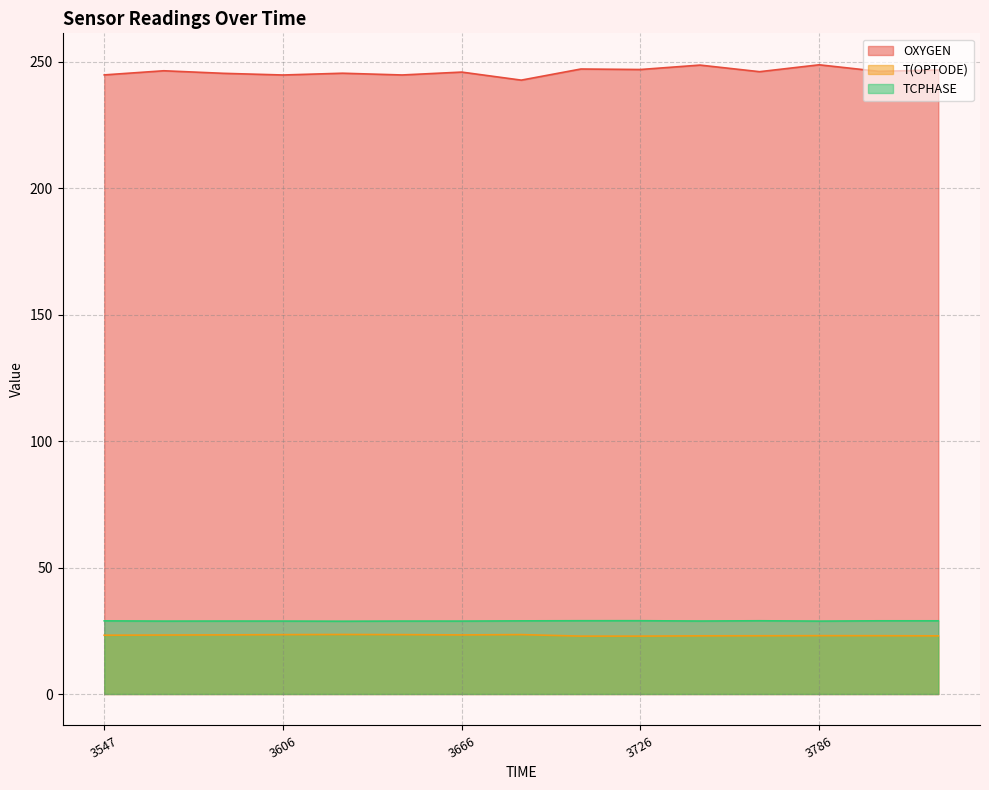

Is it true that OXYGEN equals 246.9 at 3726?

True